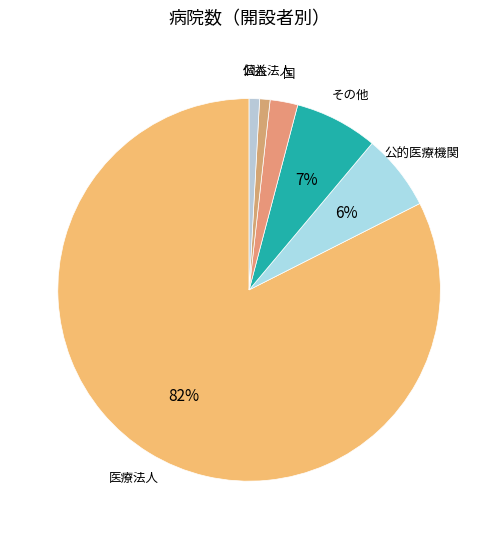

Is it true that 公益法人 is 8% of the pie?

False